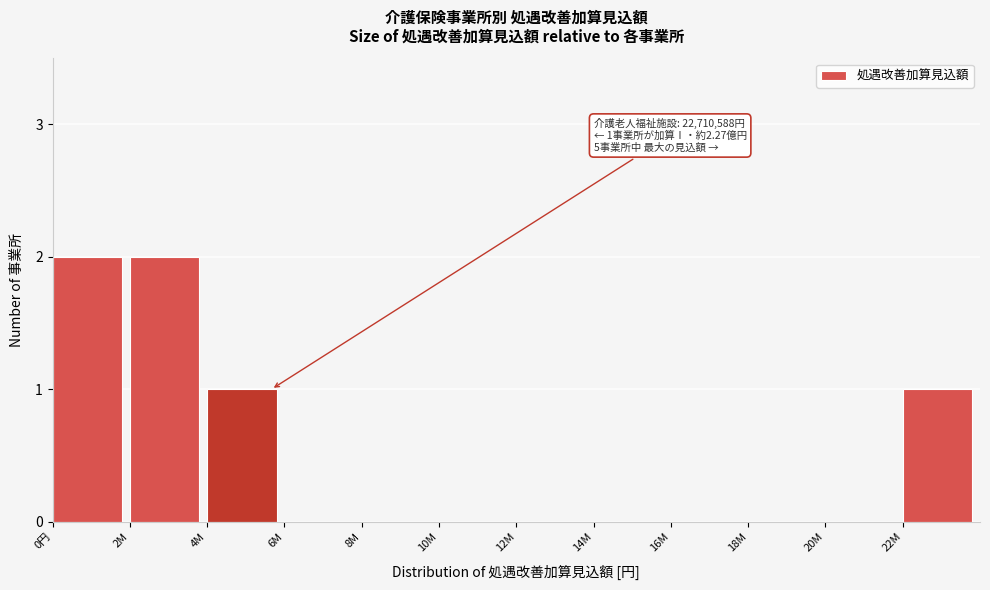

Reading right to left, transcribe all the data shown in this chart.

22M=1	20M=0	18M=0	16M=0	14M=0	12M=0	10M=0	8M=0	6M=0	4M=1	2M=2	0円=2